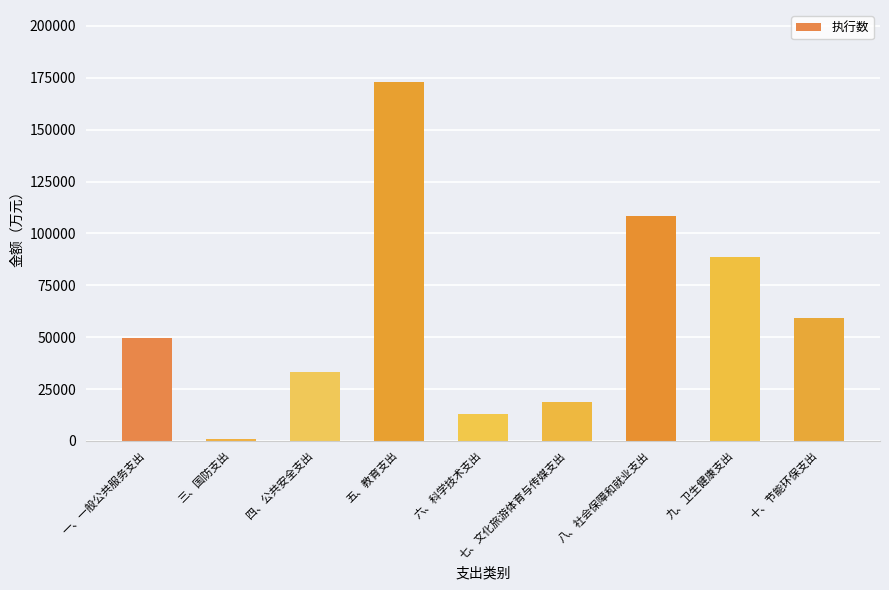

What is the minimum value shown in the chart?

747.2